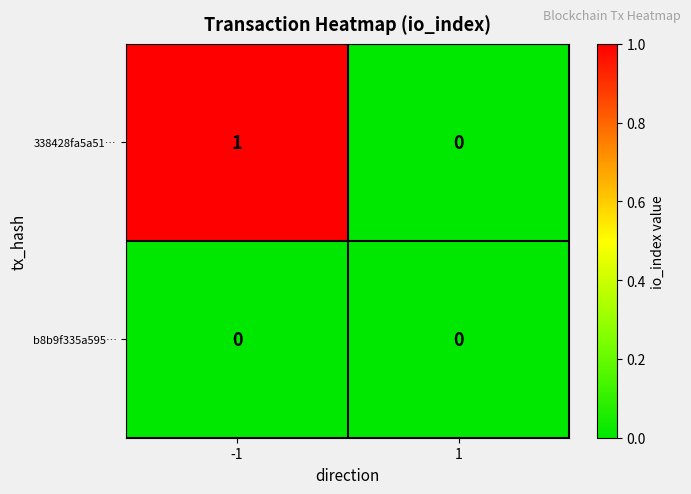

Between -1 and 1, which series saw the biggest shift?

338428fa5a51…